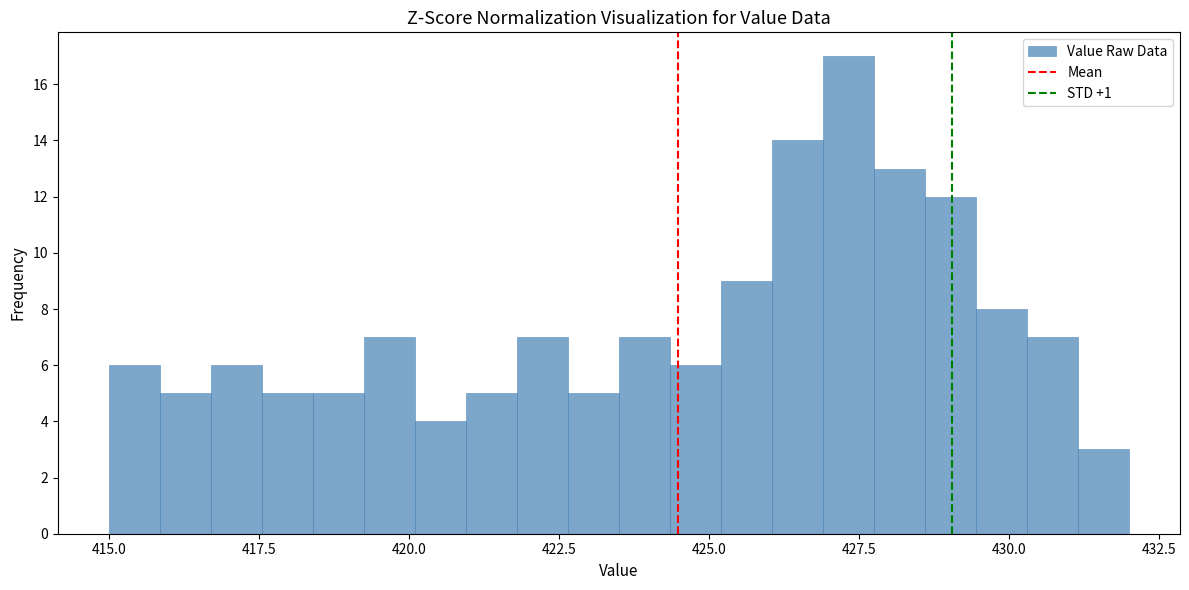

Around what value on the x-axis is the tallest bar? Give the approximate position of its centre, as read against the axis.

427.5